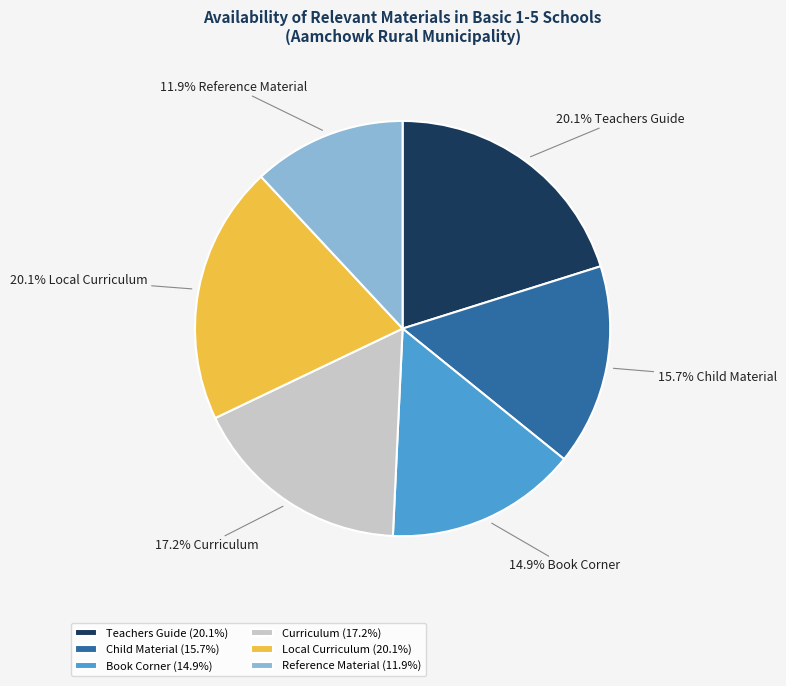

Approximately how many times larger is the value at Curriculum (17.2%) compared to Teachers Guide (20.1%)?

0.9